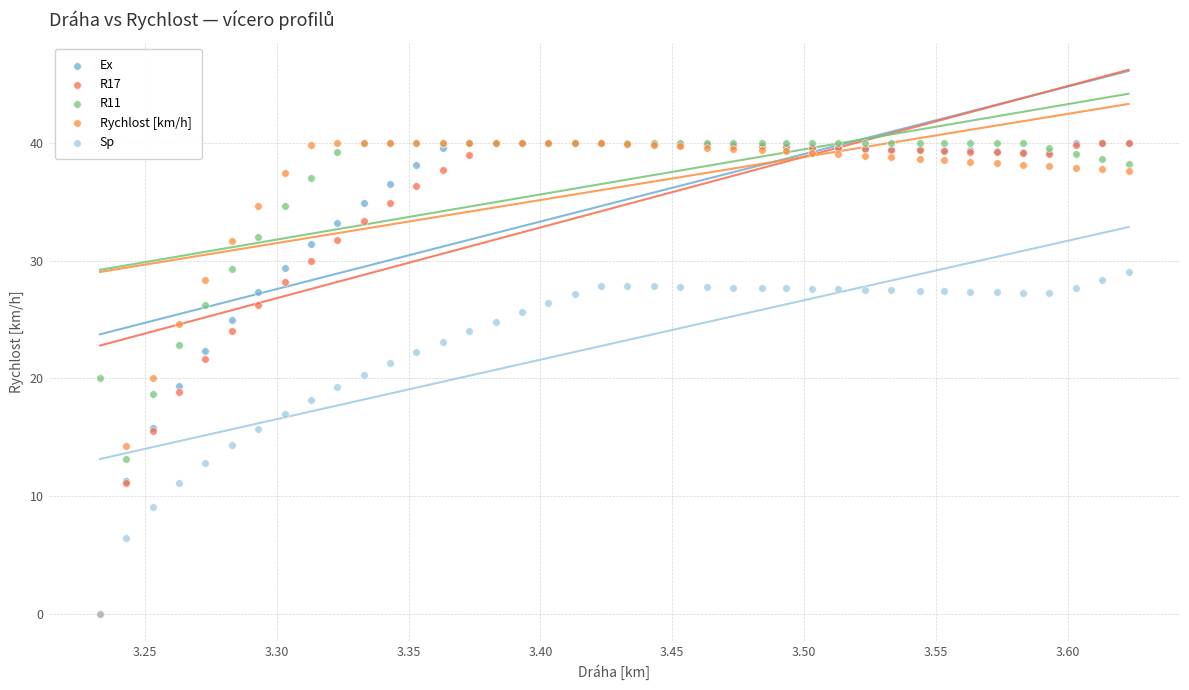

What are all the series names shown in the legend?

Ex, R17, R11, Rychlost [km/h], Sp